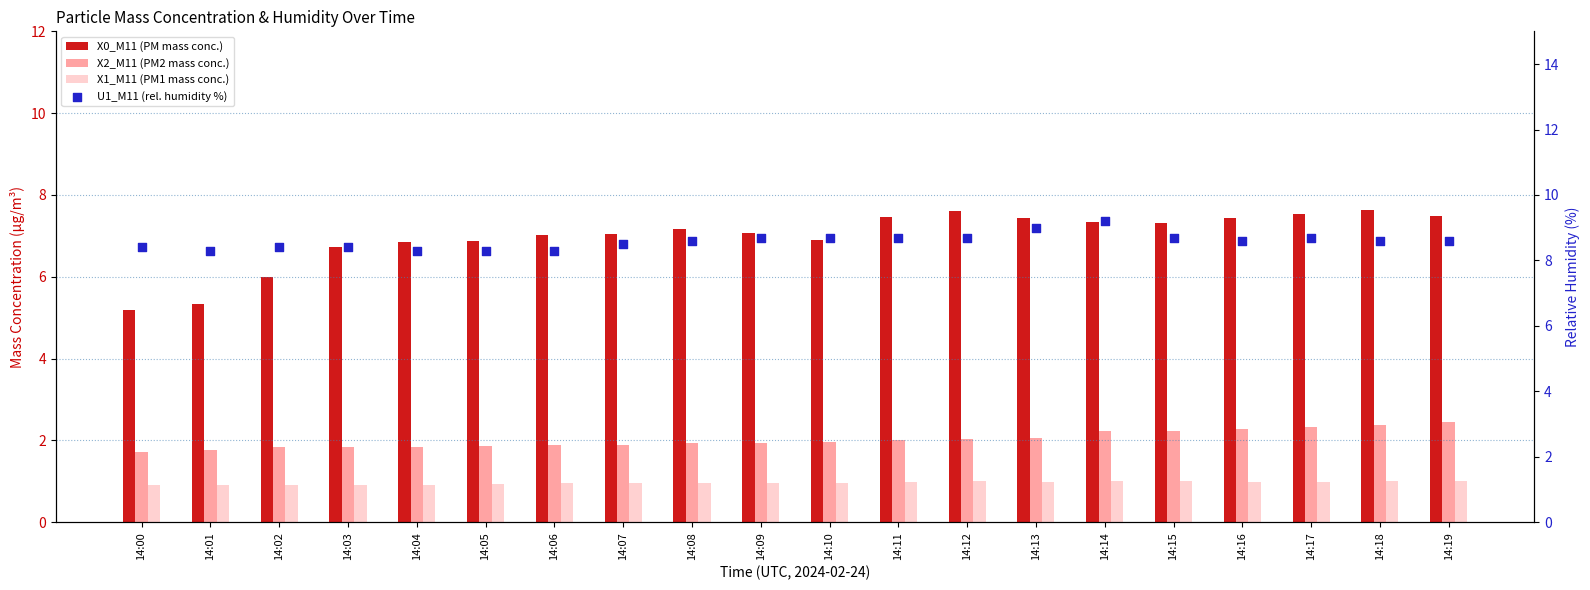

Which series reaches the maximum Y coordinate?

U1_M11 (rel. humidity %)